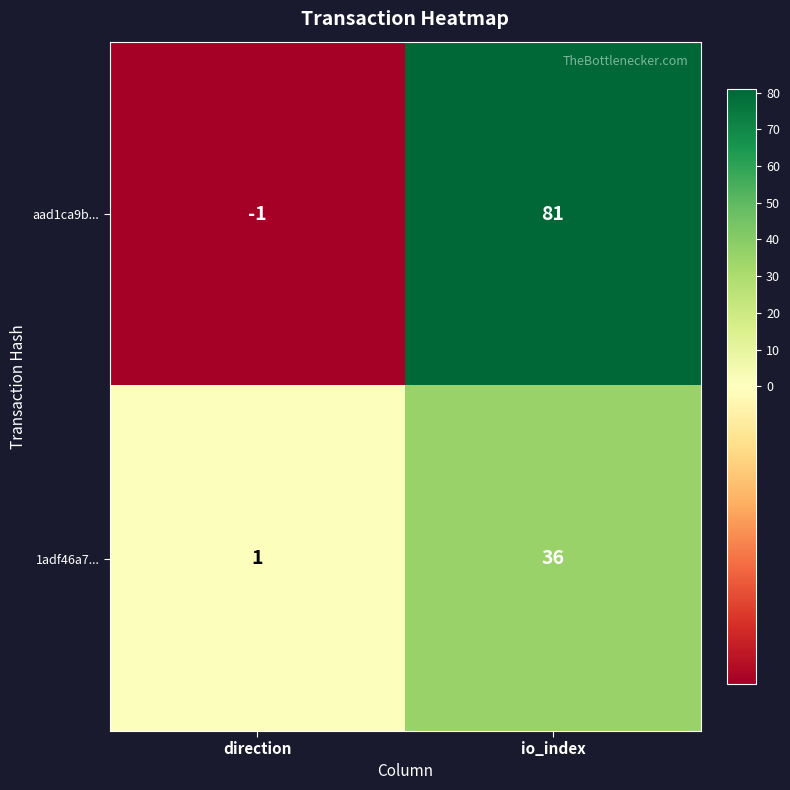

Which series has the largest total across all categories?

aad1ca9b...